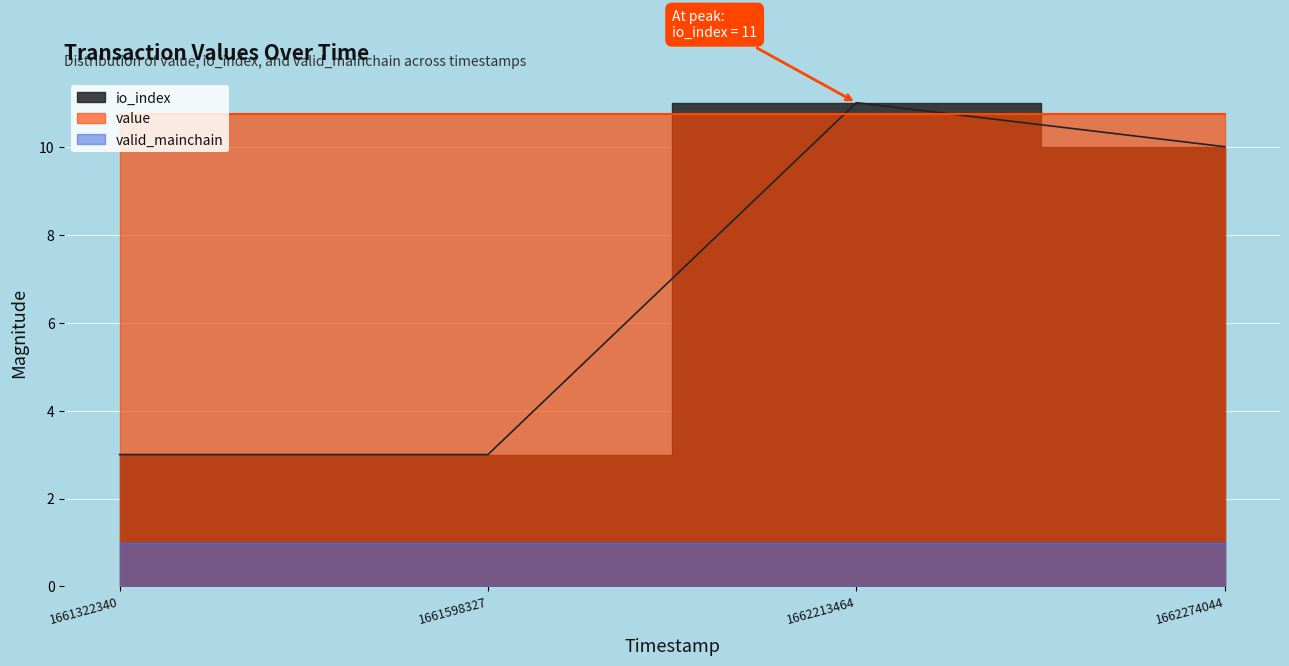

Which series has the widest spread of values?

io_index